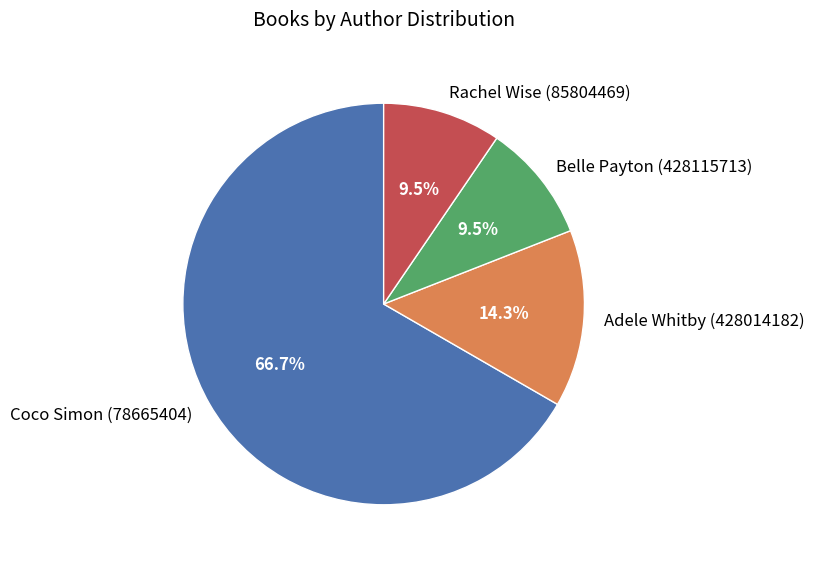

To the nearest percent, what portion does Adele Whitby (428014182) represent?

14%